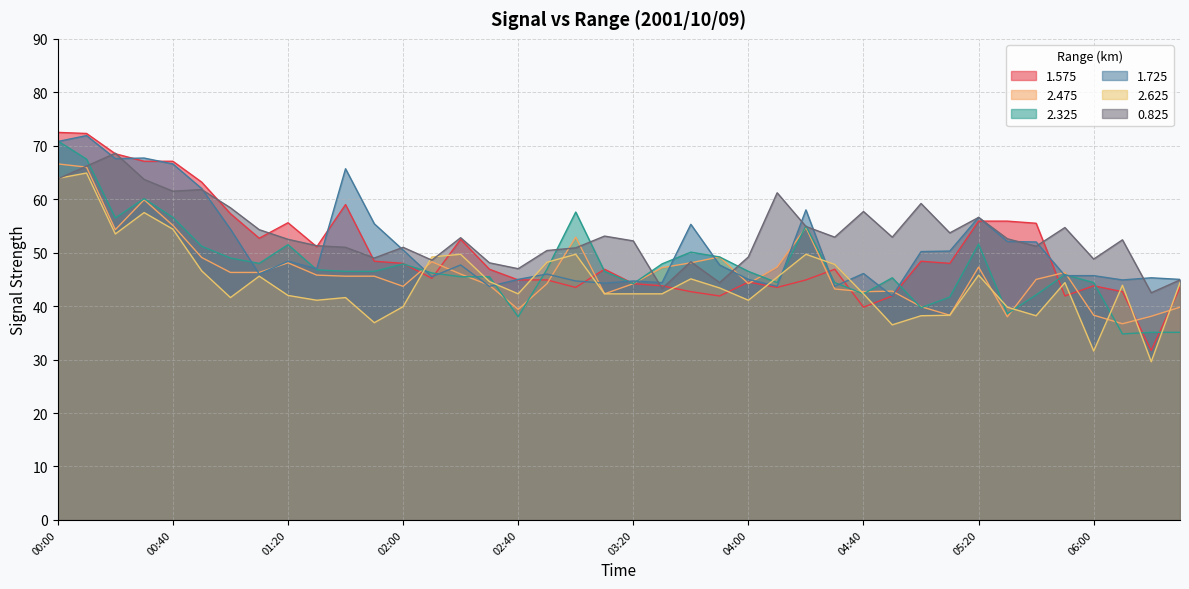

At how many categories does at least one series exceed 49?

34